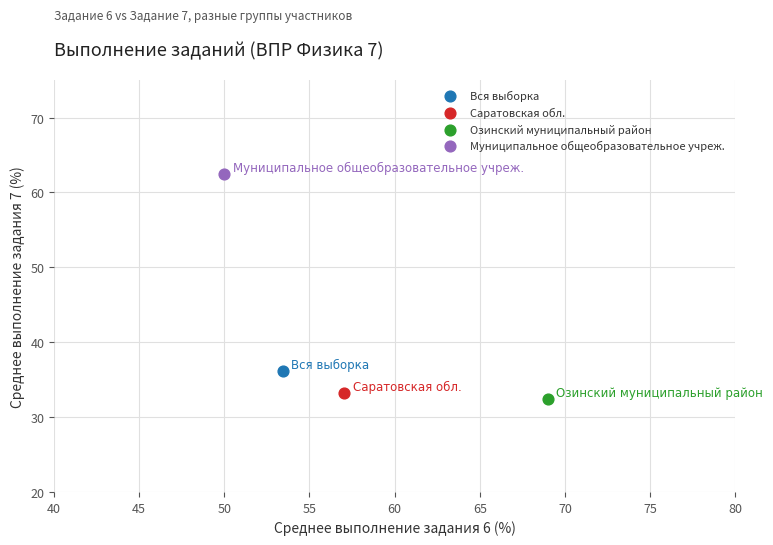

What are all the series names shown in the legend?

Вся выборка, Саратовская обл., Озинский муниципальный район, Муниципальное общеобразовательное учреж.